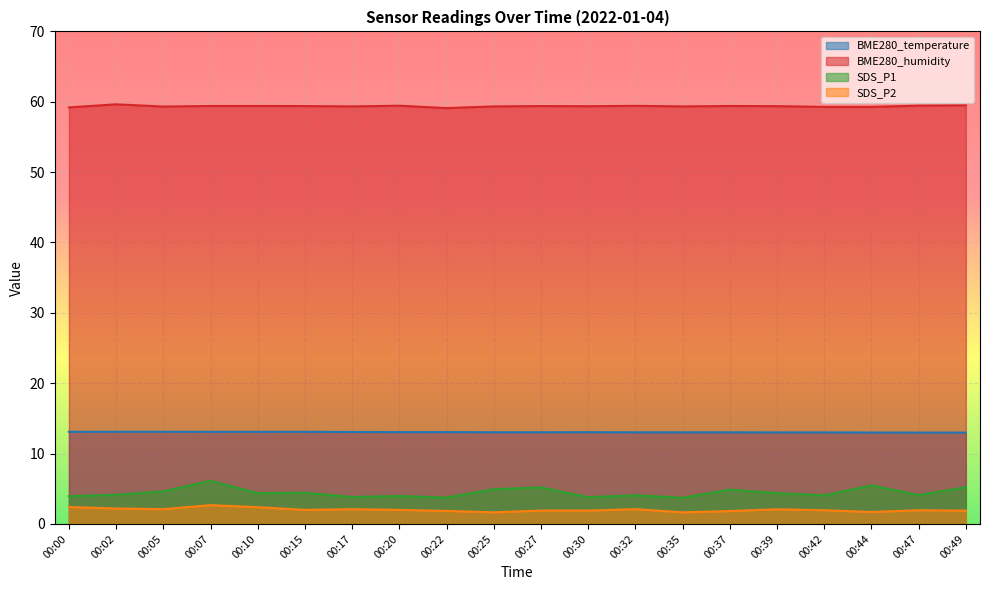

At which category is the sum across all series the highest?

00:07